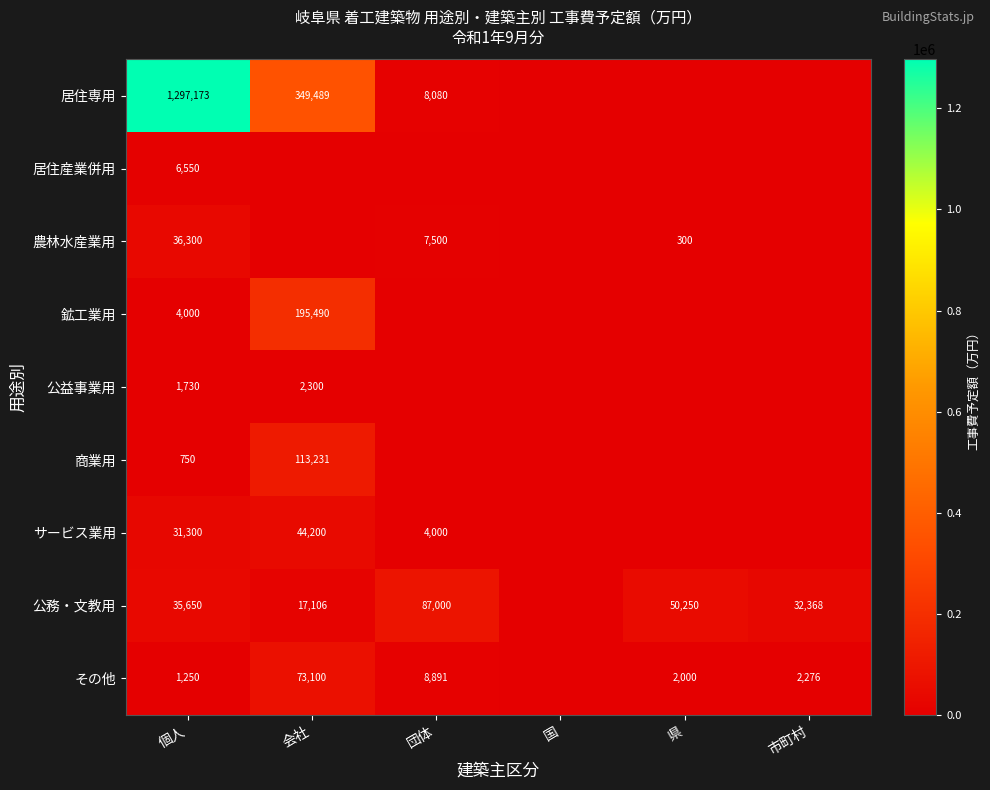

True or false: 公務・文教用 has a value of 148291 at 団体.

False